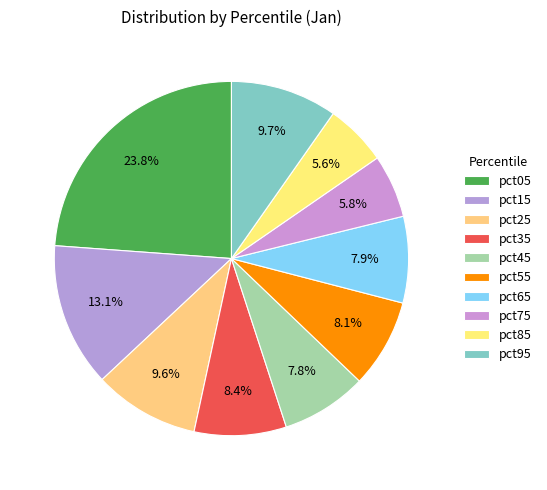

Which category has the biggest portion of the pie?

pct05